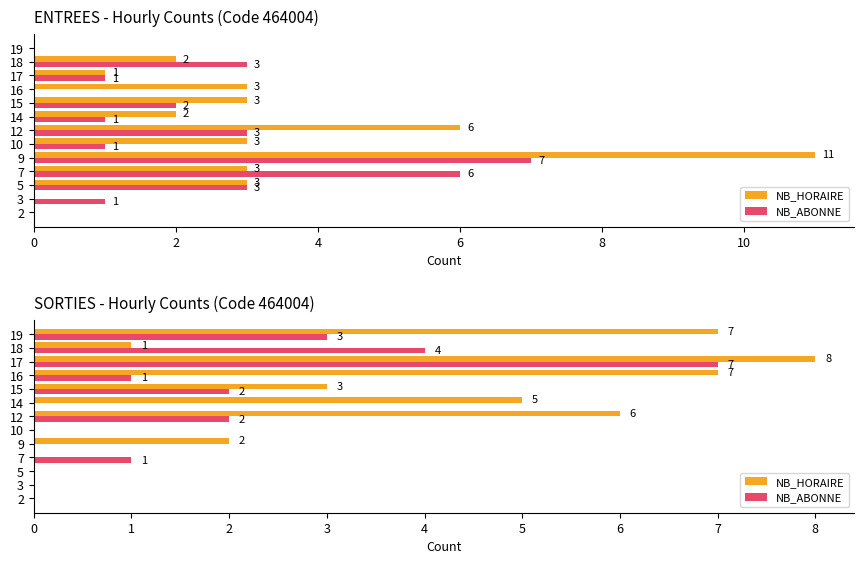

Which has a higher value, 15 or 19?

19